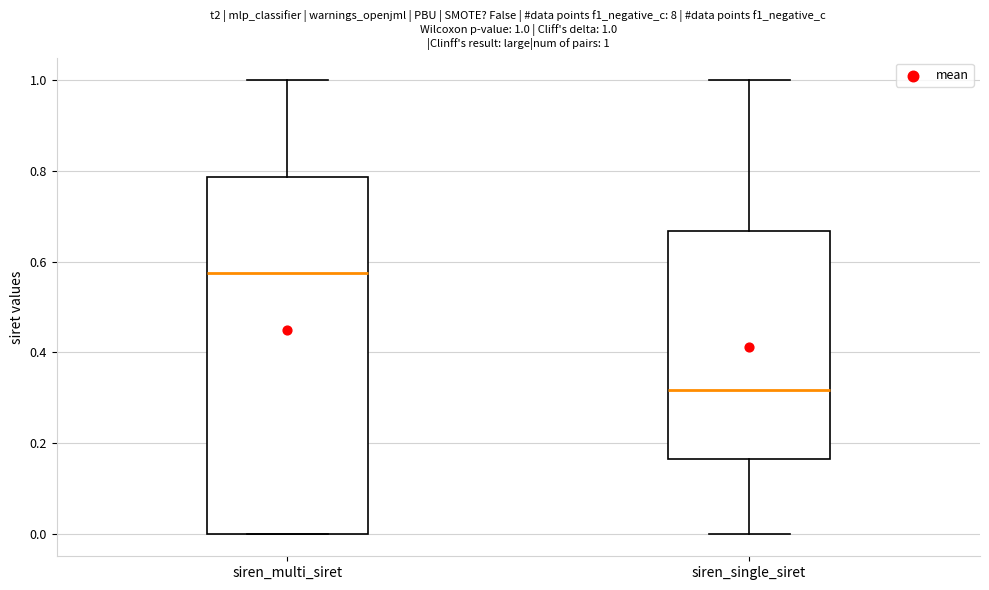

Comparing the boxes themselves (not the whiskers), which one is the tallest?

siren_multi_siret